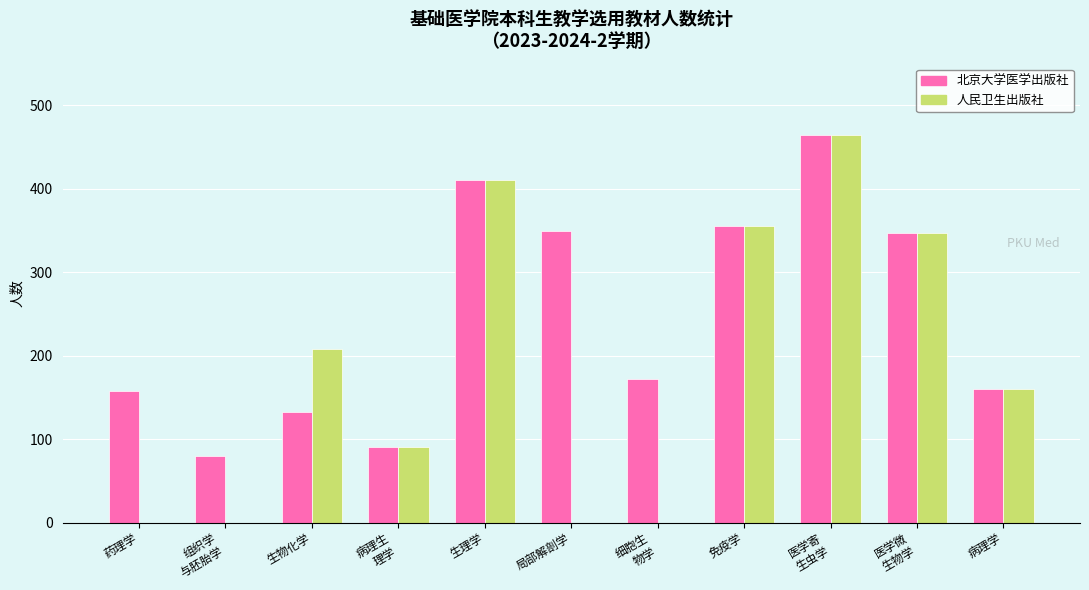

What is the sum of all 人民卫生出版社 values?

2036